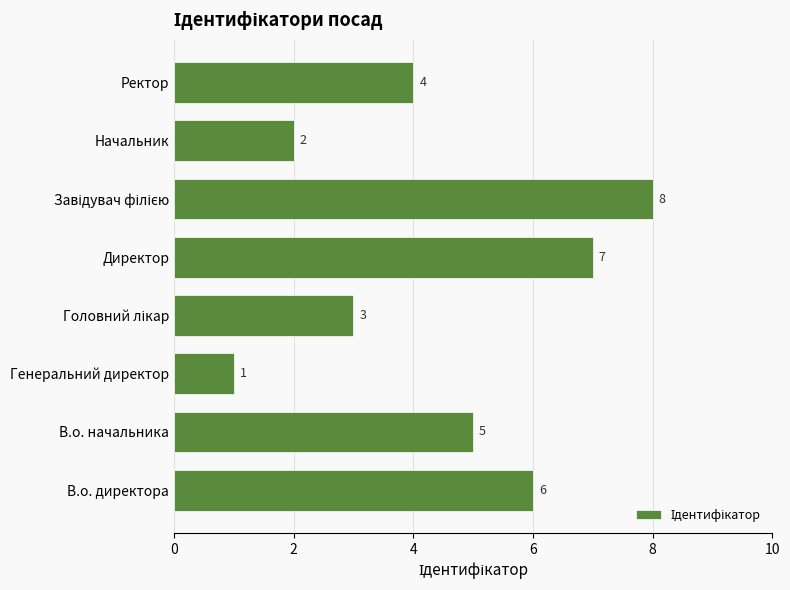

Which has a higher value, Начальник or Директор?

Директор